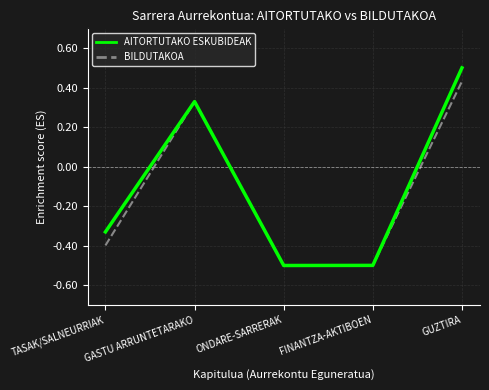

How many values in the BILDUTAKOA series exceed 0?

2